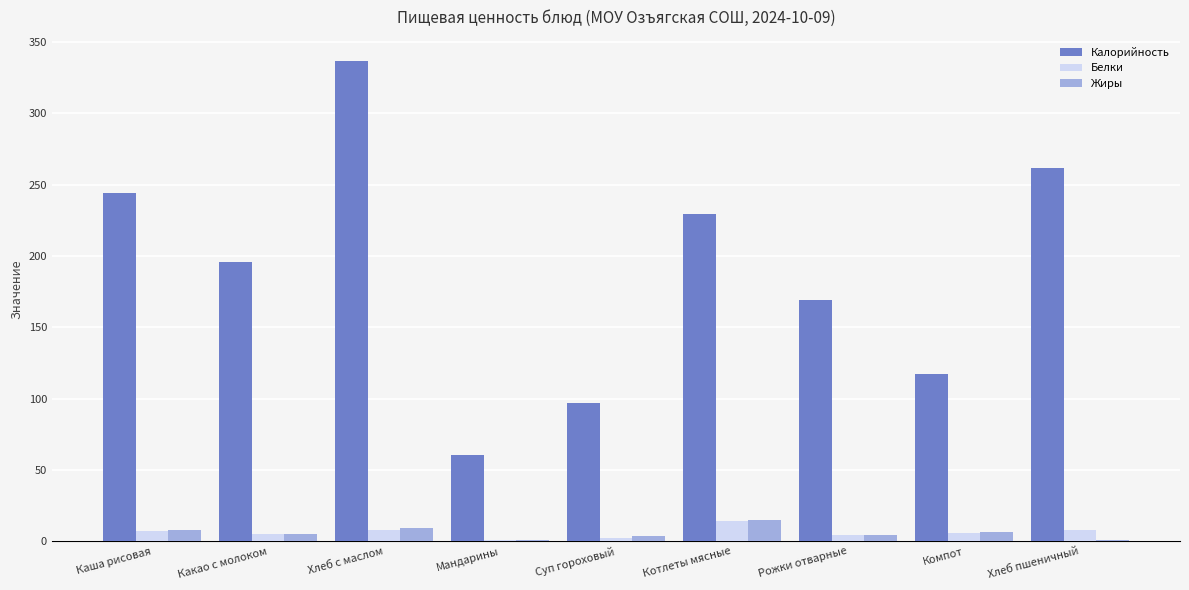

The Калорийность series shows 336.8 at Хлеб с маслом. True or false?

True